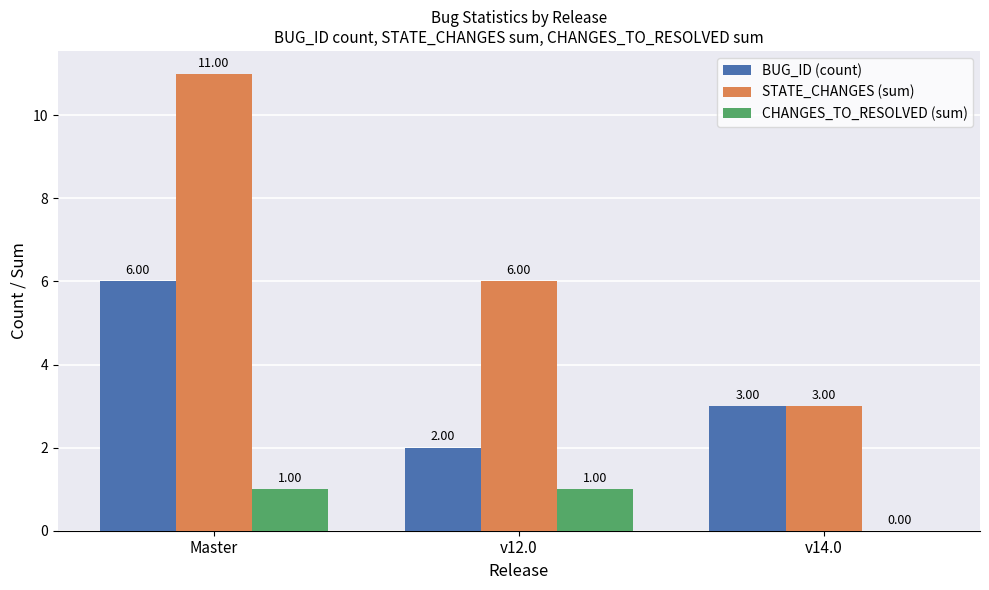

Which series has the largest total across all categories?

STATE_CHANGES (sum)